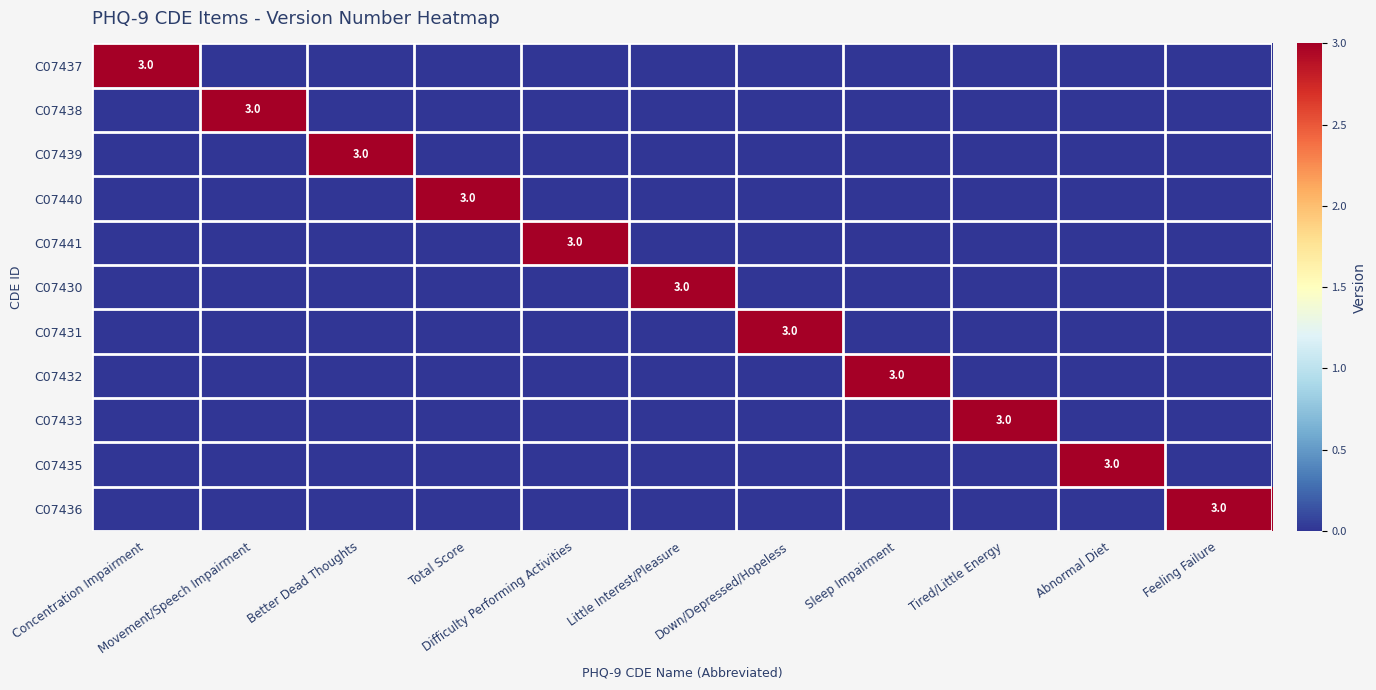

Which series has the largest total across all categories?

C07437